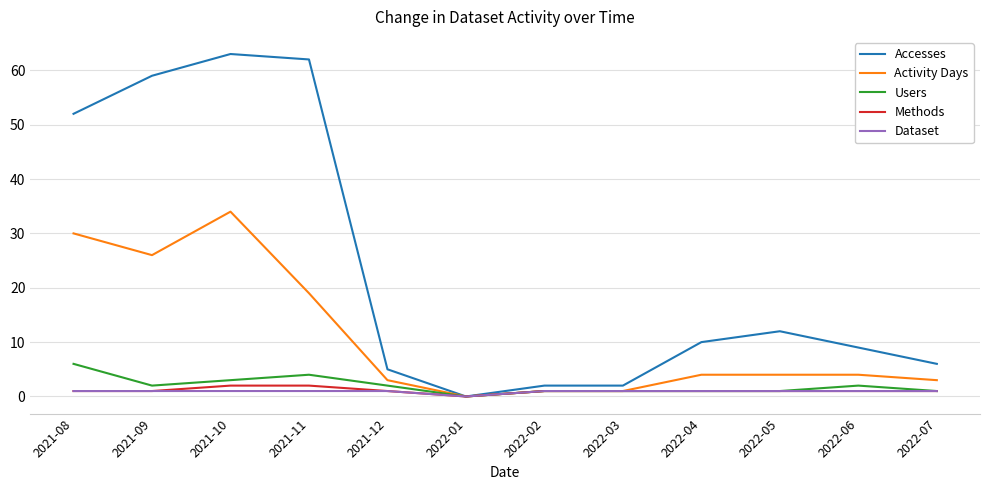

At which category is the sum across all series the highest?

2021-10